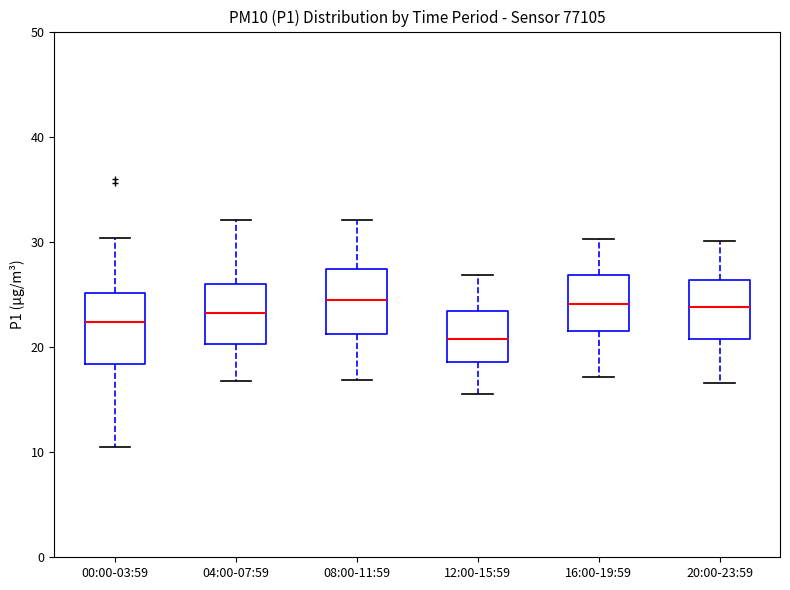

Which box's median line is the lowest?

12:00-15:59